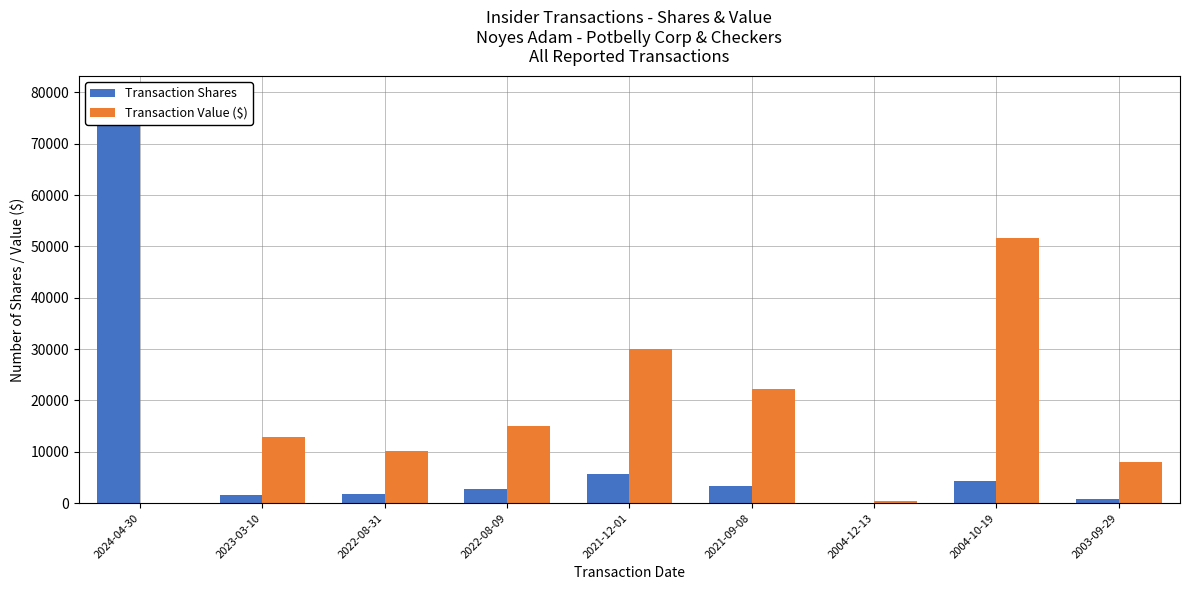

What are all the series names shown in the legend?

Transaction Shares, Transaction Value ($)